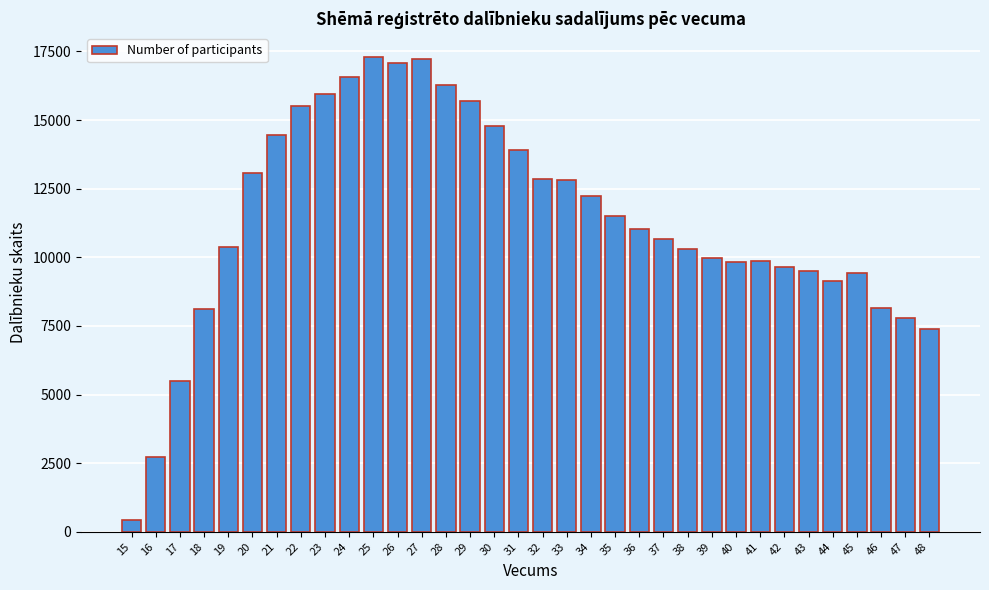

What is the value of the 8th bar from the left?

15500